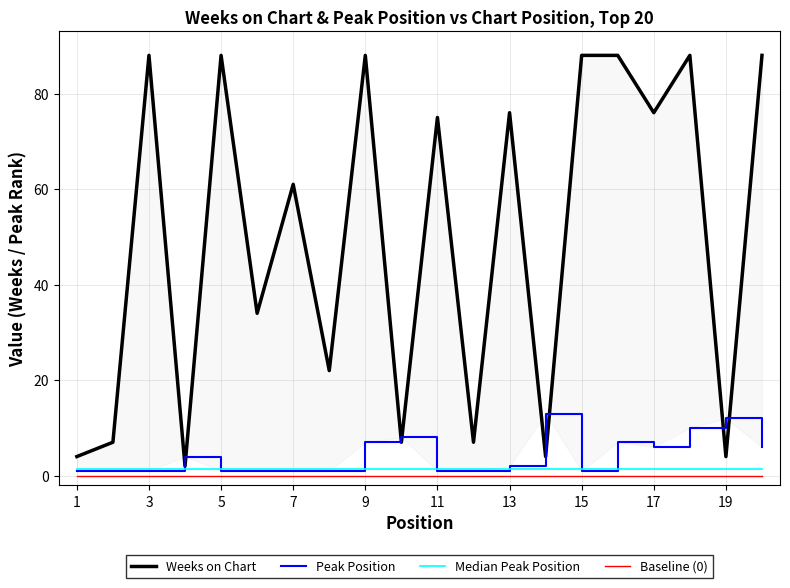

What is the value of the Median Peak Position point at the 5th from the left?

1.5